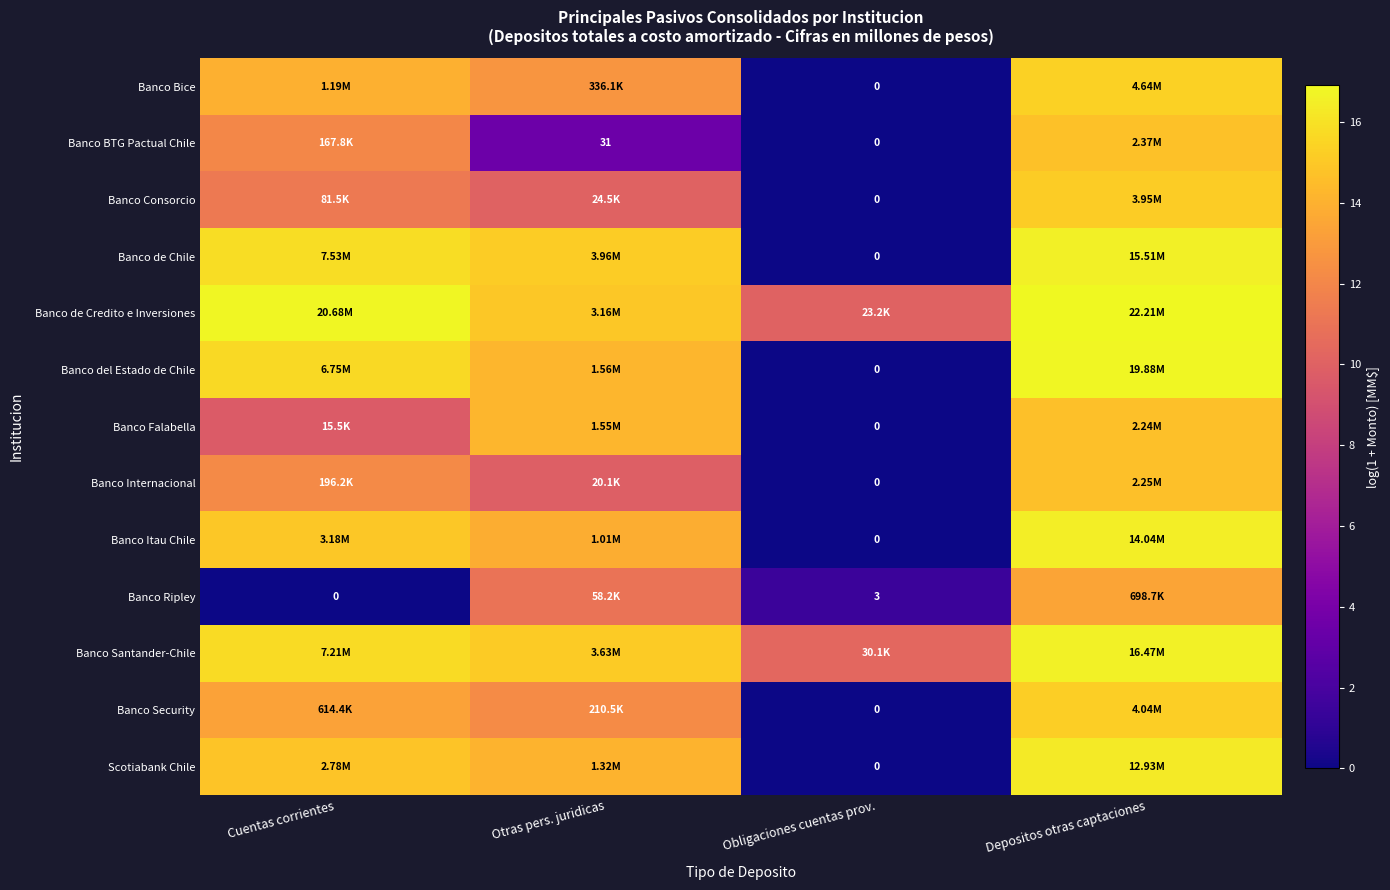

At which label does Scotiabank Chile first exceed 14?

Cuentas corrientes